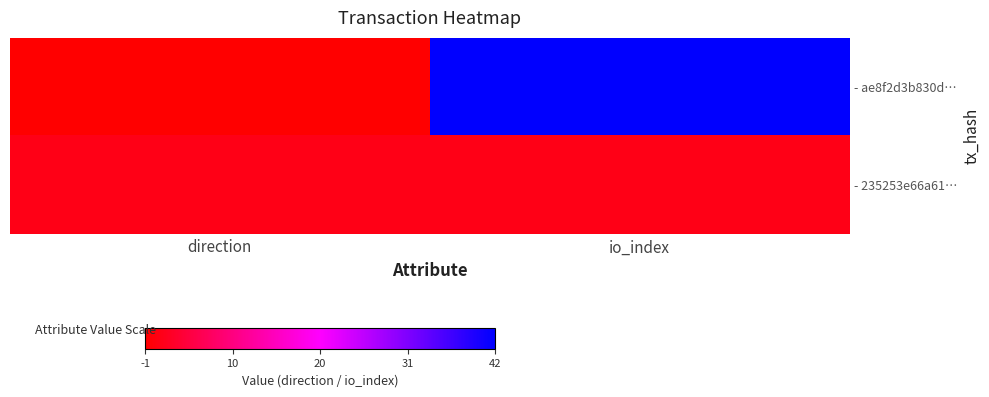

What is the minimum value shown in the chart?

-1